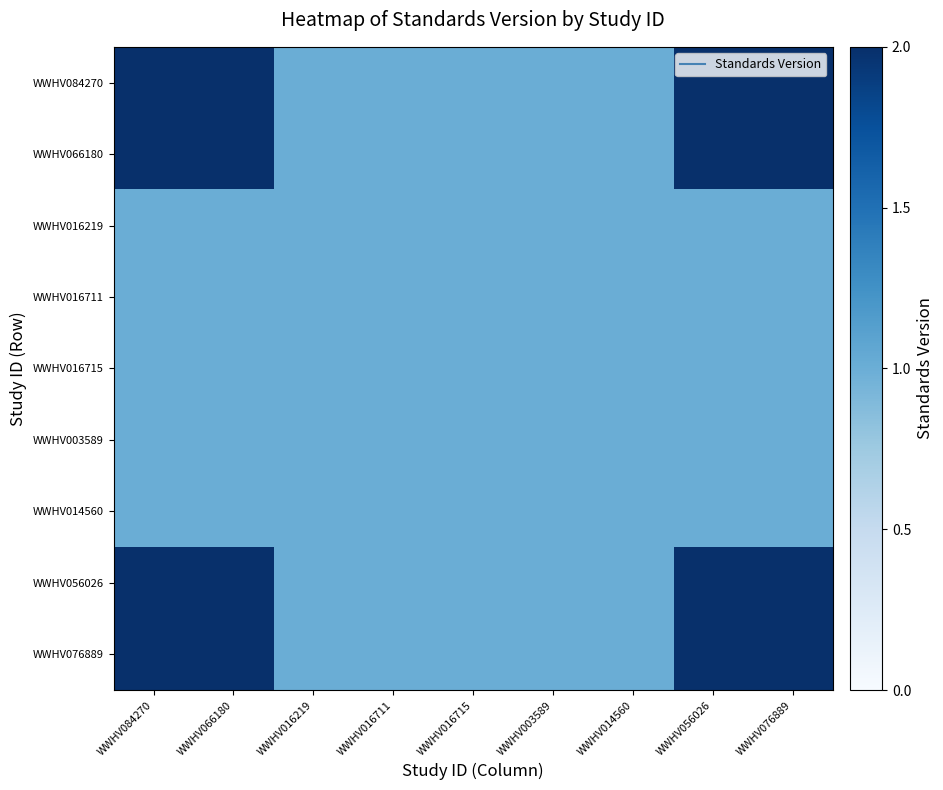

What is the maximum value shown in the chart?

2